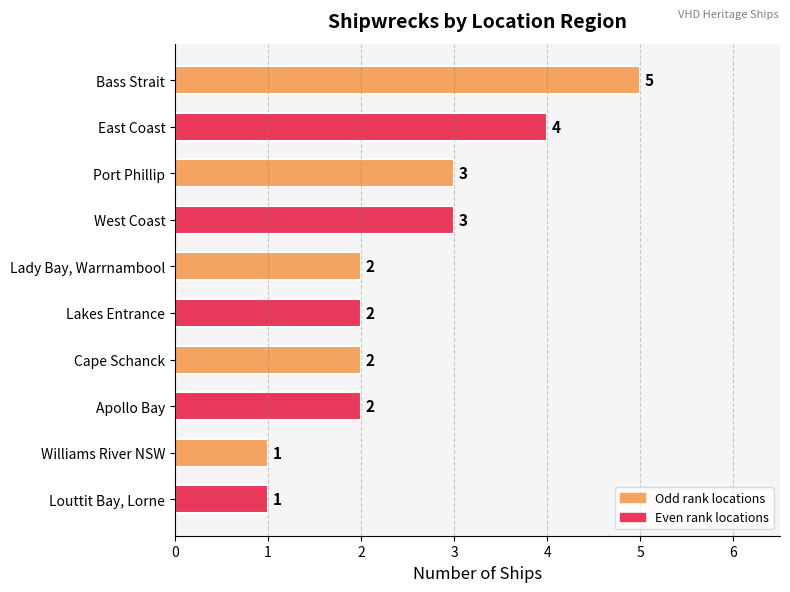

The value at Bass Strait is 8. True or false?

False